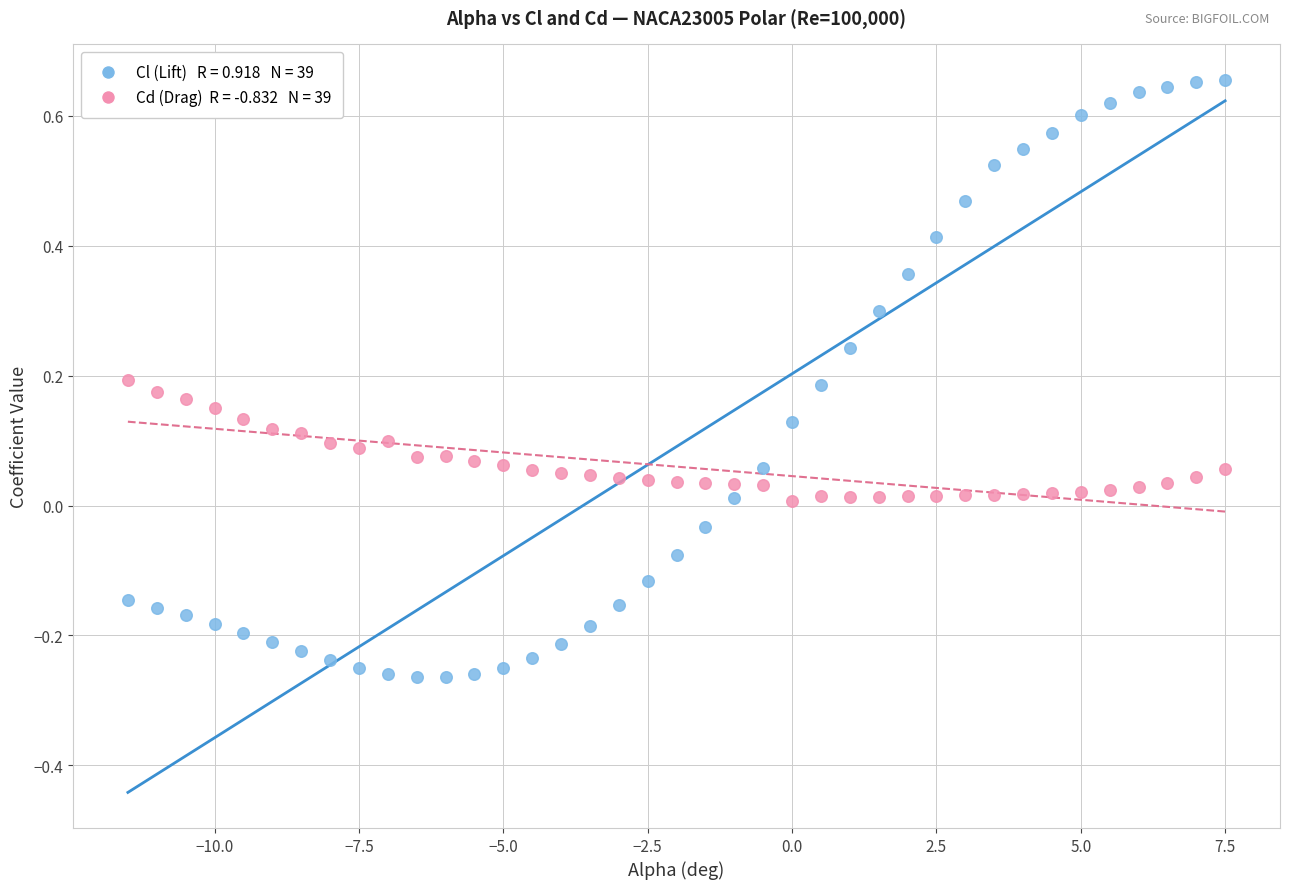

Across all data points, what is the range of Y values (max minus min)?

0.9